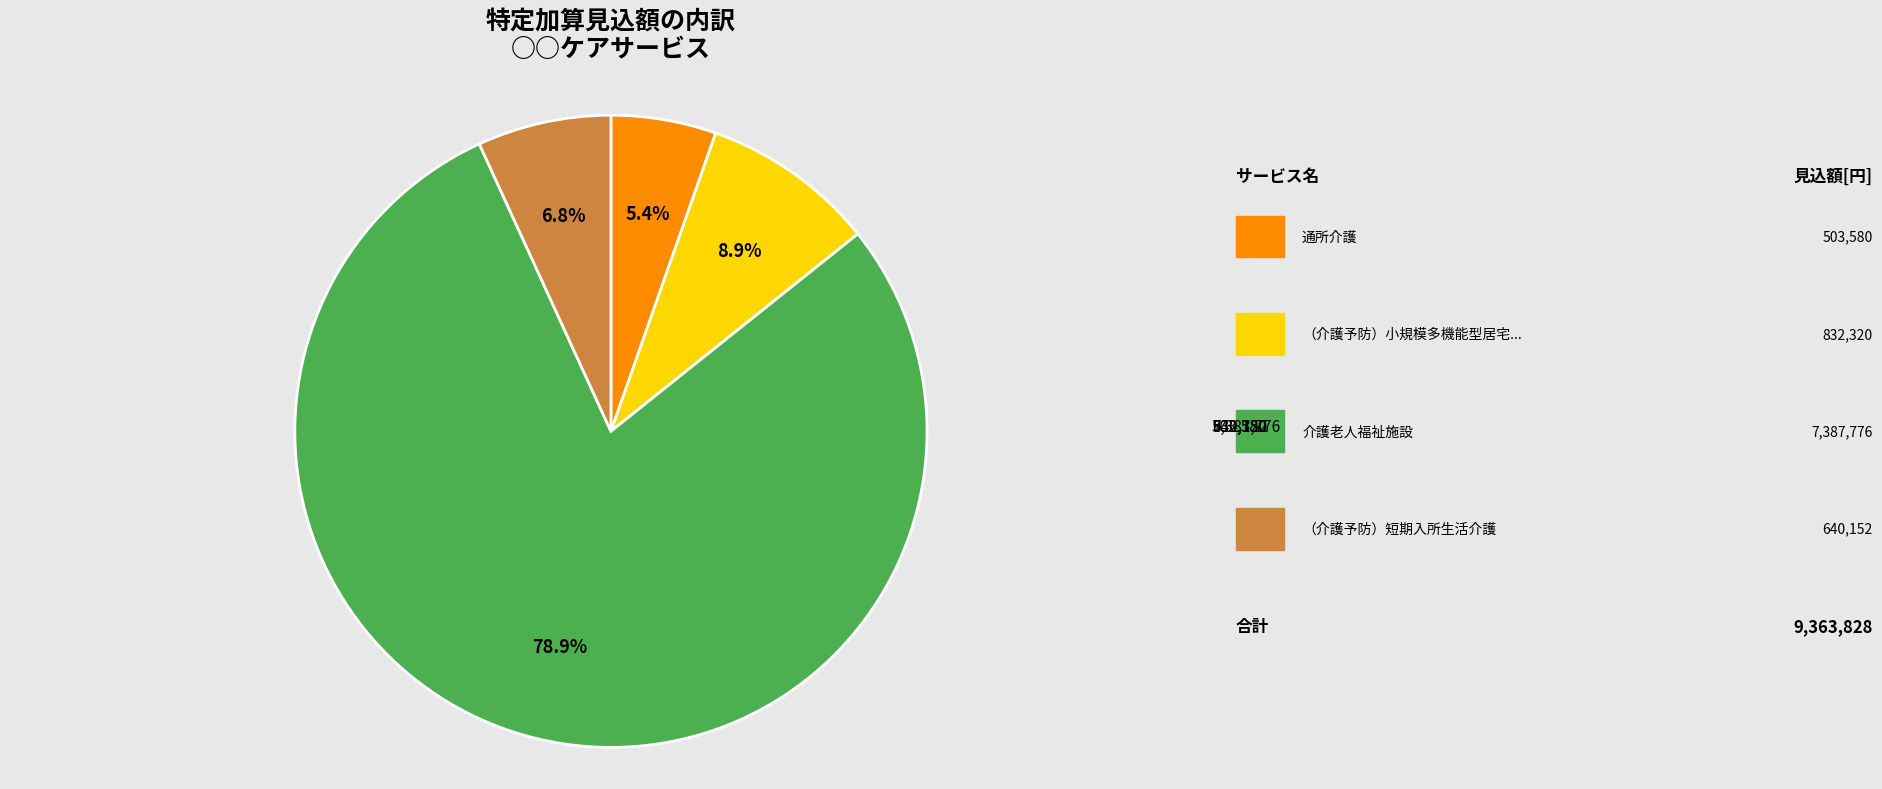

Is there any slice that represents more than half of the pie?

Yes